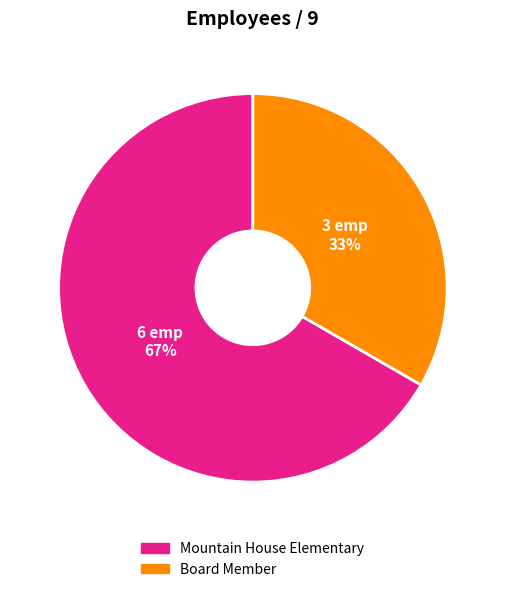

What is the ratio of the value at Mountain House Elementary to the value at Board Member?

2.0